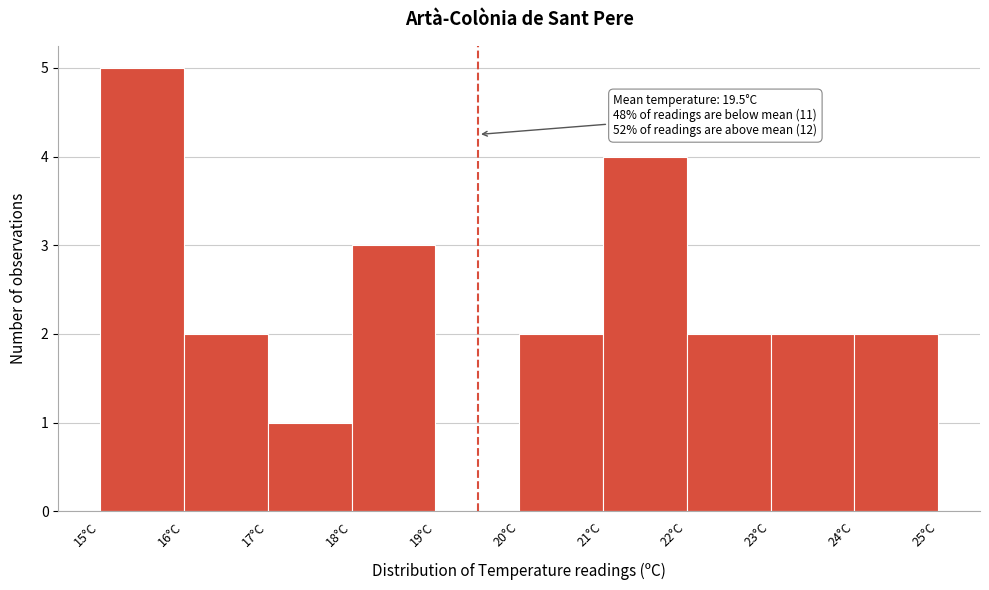

Reading left to right, list all the values displayed in this chart.

15°C=5	16°C=2	17°C=1	18°C=3	19°C=0	20°C=2	21°C=4	22°C=2	23°C=2	24°C=2